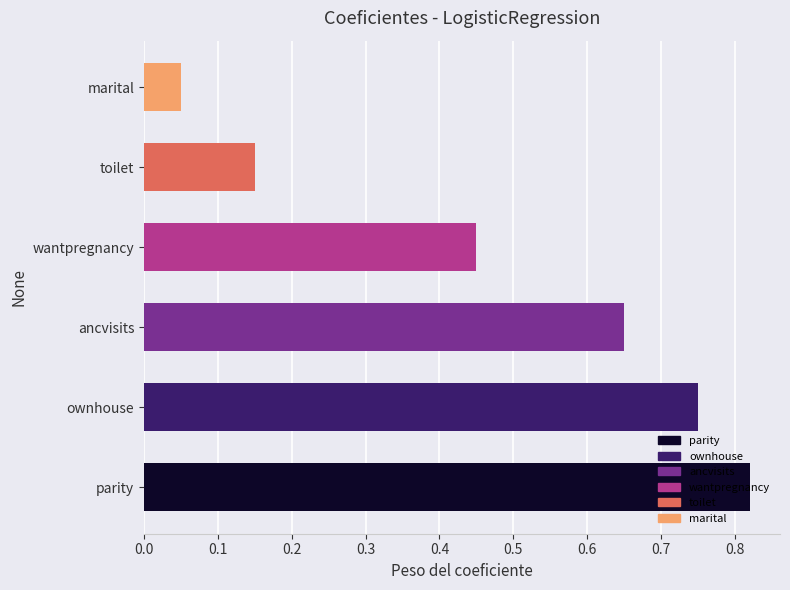

What is the sum of all values?

2.9